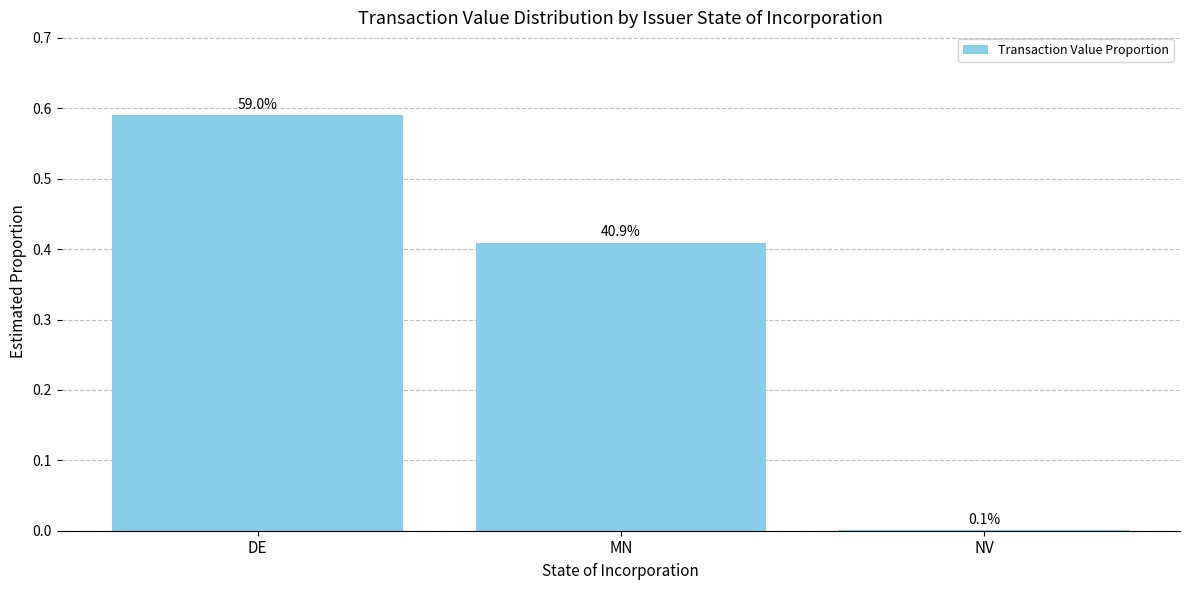

Are the bars horizontal?

No